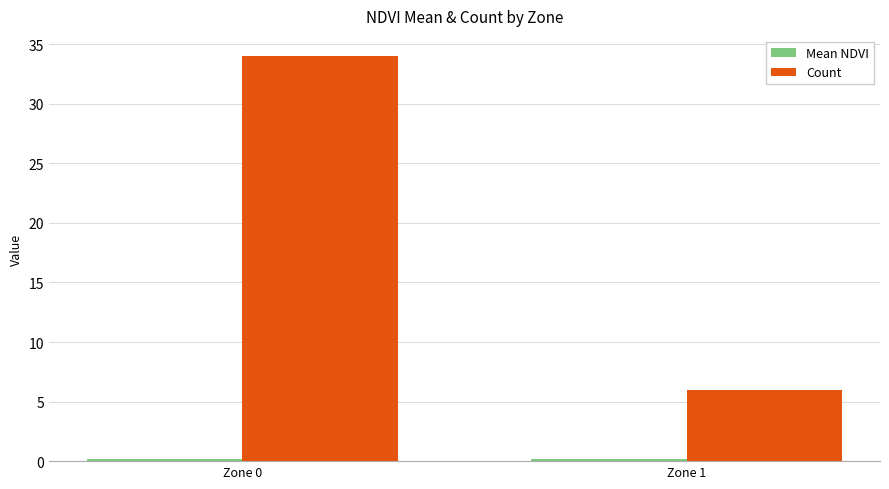

Which series has the largest total across all categories?

Count